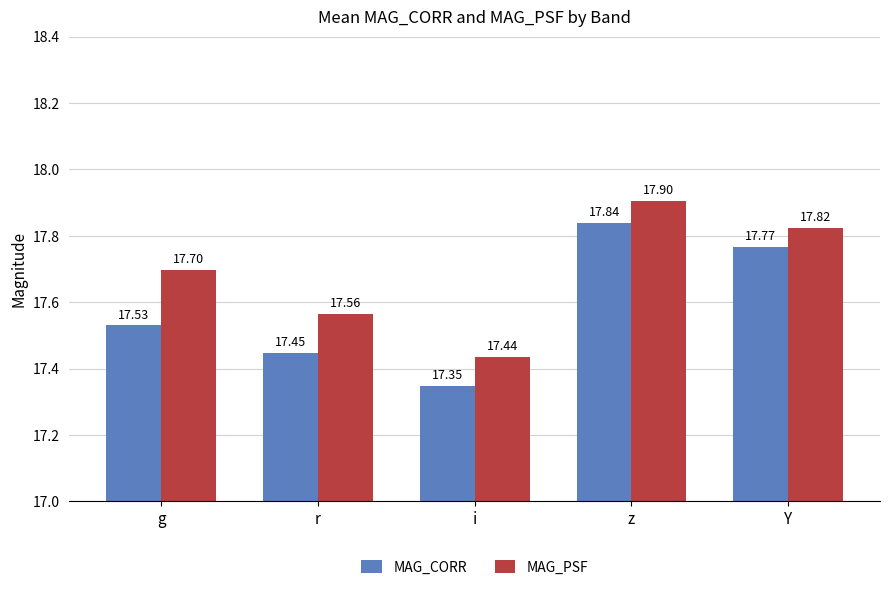

What are all the series names shown in the legend?

MAG_CORR, MAG_PSF